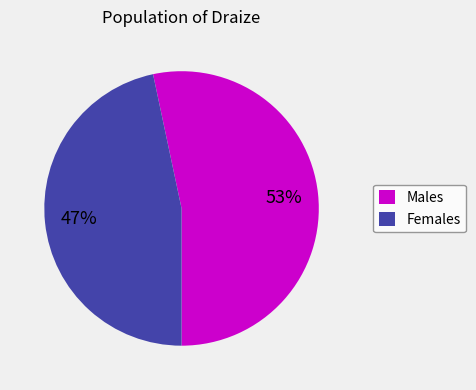

Count the number of slices in the pie.

2